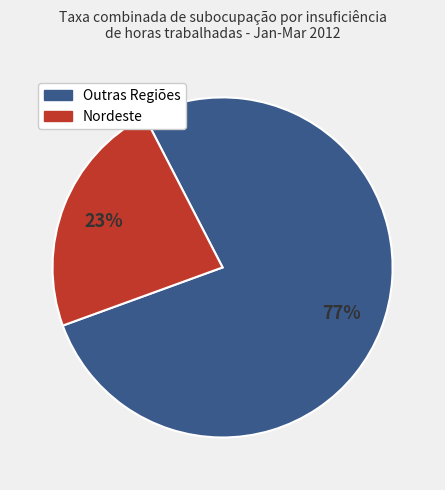

Is there any slice that represents more than half of the pie?

Yes